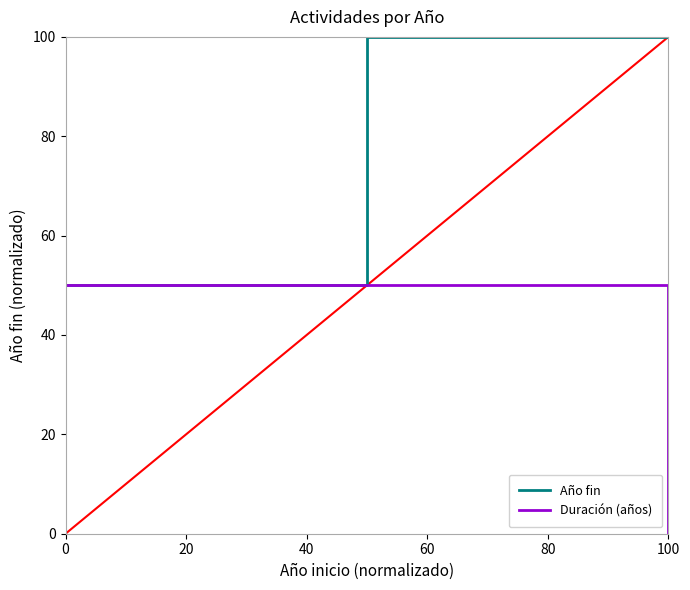

Which category has the lowest value in the Duración (años) series?

100